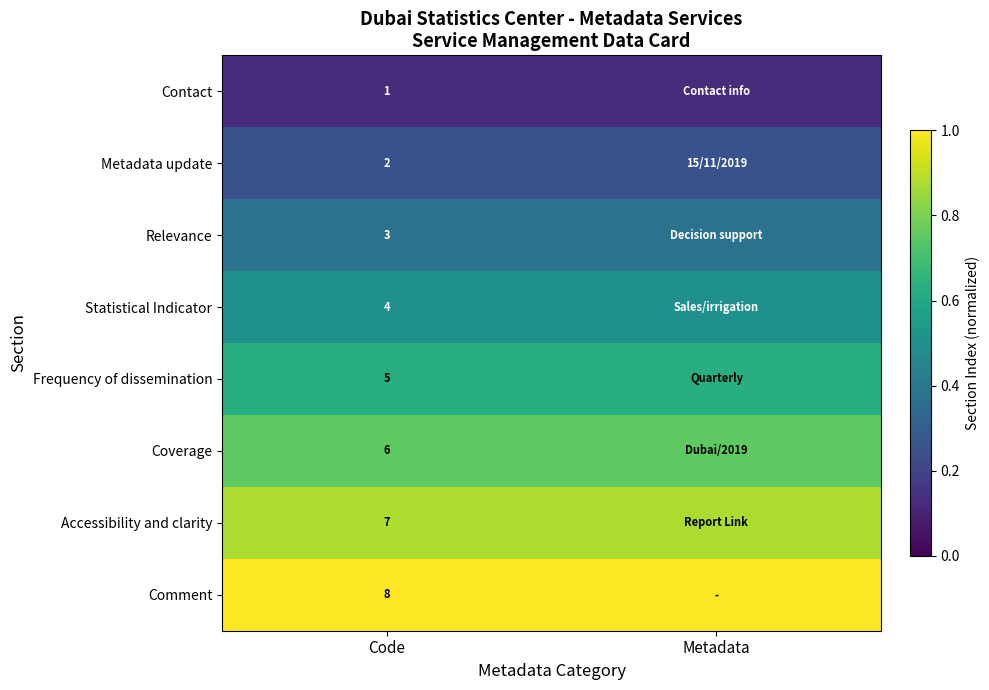

True or false: Contact has a value of 0.1 at Metadata.

True